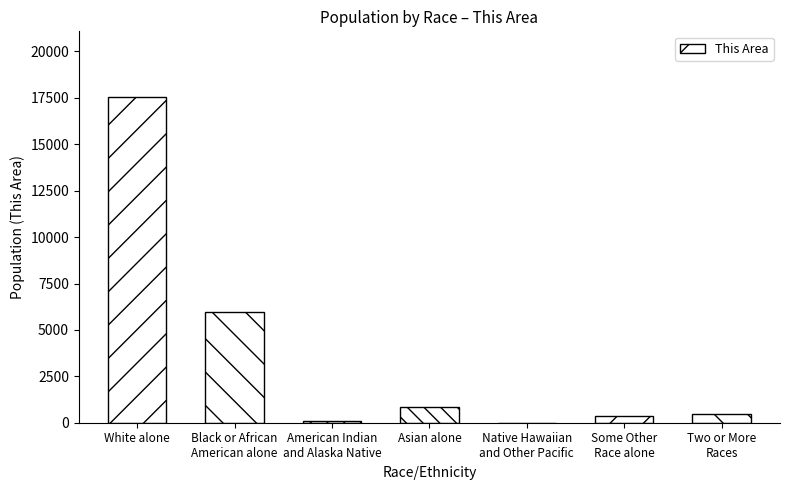

What is the sum of all values?

25313